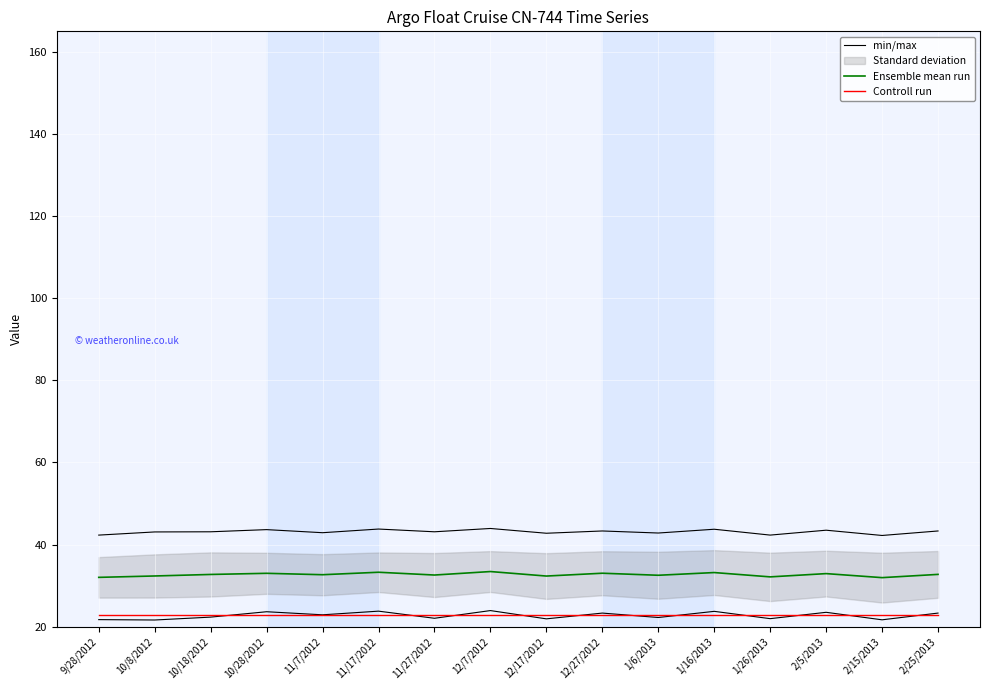

Is it true that Controll run equals 12.1 at 10/18/2012?

False